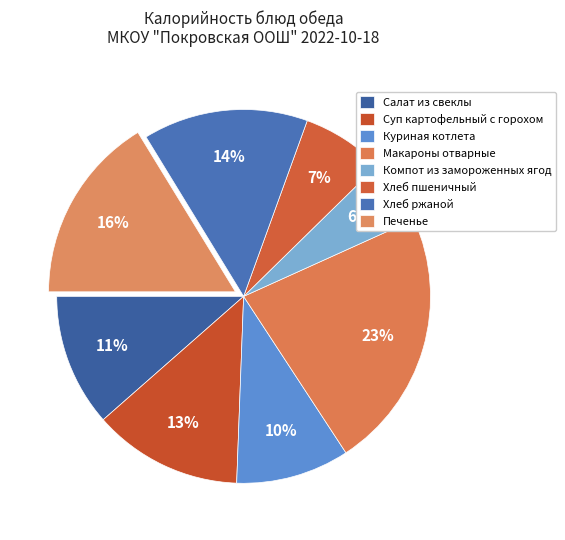

Rank the categories by value from lowest to highest.

Компот из замороженных ягод, Хлеб пшеничный, Куриная котлета, Салат из свеклы, Суп картофельный с горохом, Хлеб ржаной, Печенье, Макароны отварные